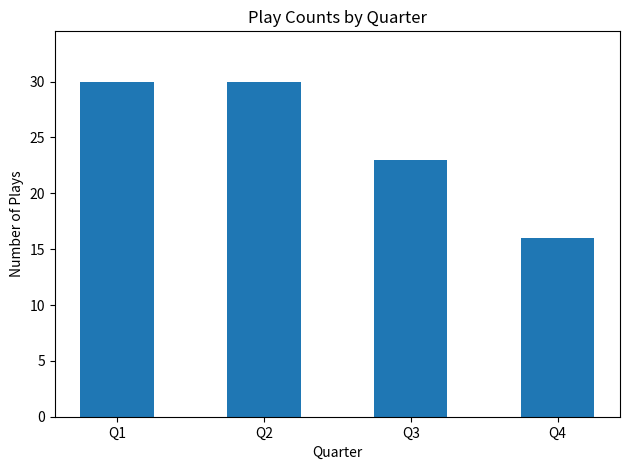

The value at Q2 is 43. True or false?

False